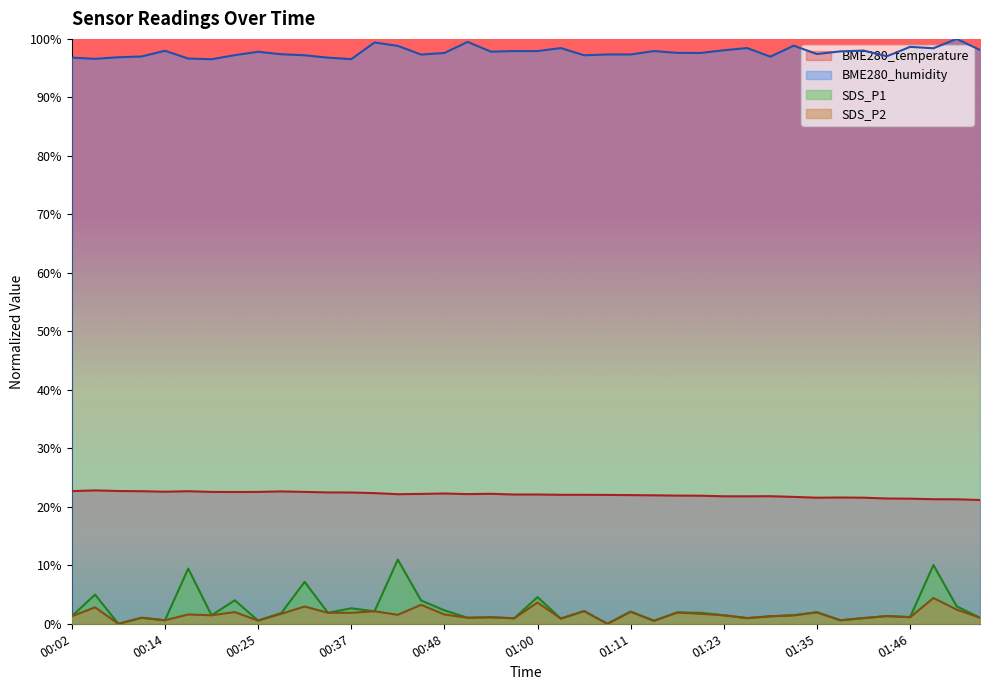

What are all the series names shown in the legend?

BME280_temperature, BME280_humidity, SDS_P1, SDS_P2